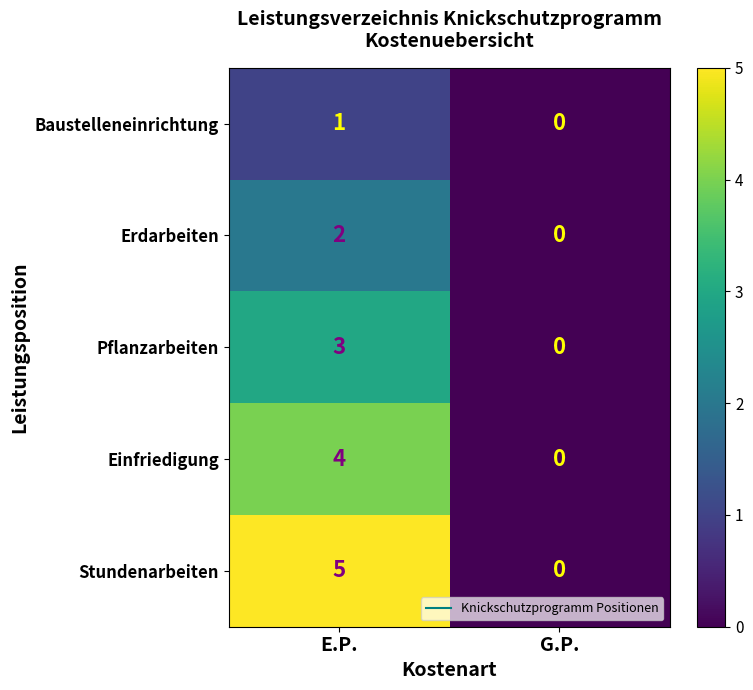

Is it true that Baustelleneinrichtung equals 1 at E.P.?

True